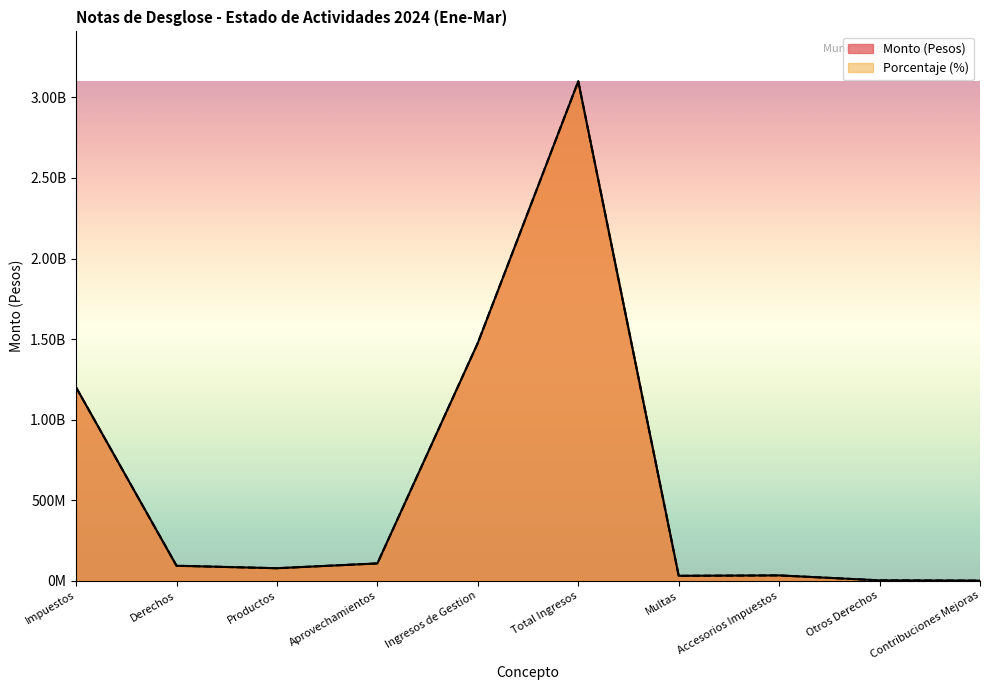

At which label is Porcentaje (%) closest to 1550055894?

Ingresos de Gestion